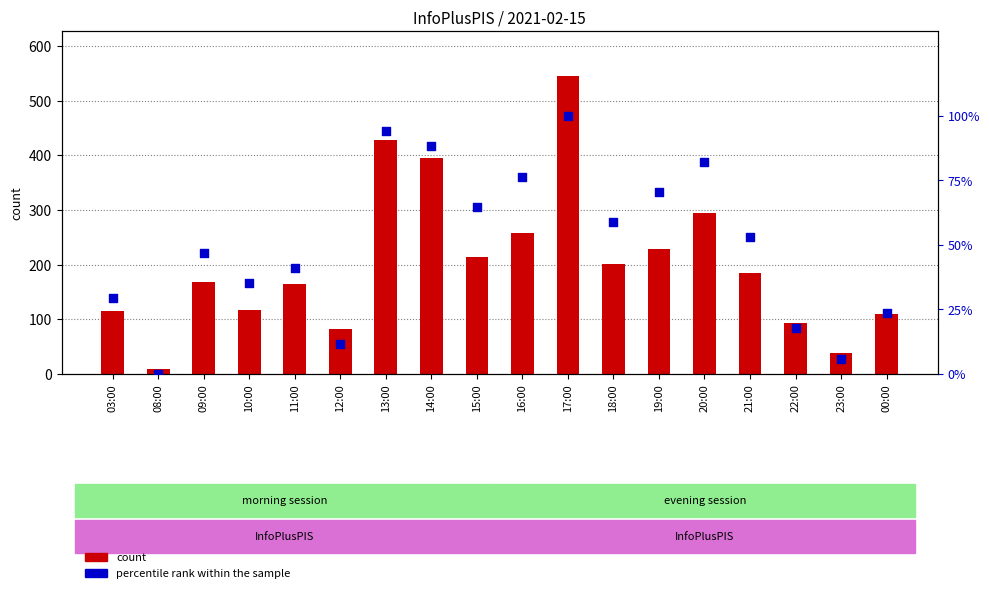

What are all the series names shown in the legend?

count, percentile rank within the sample